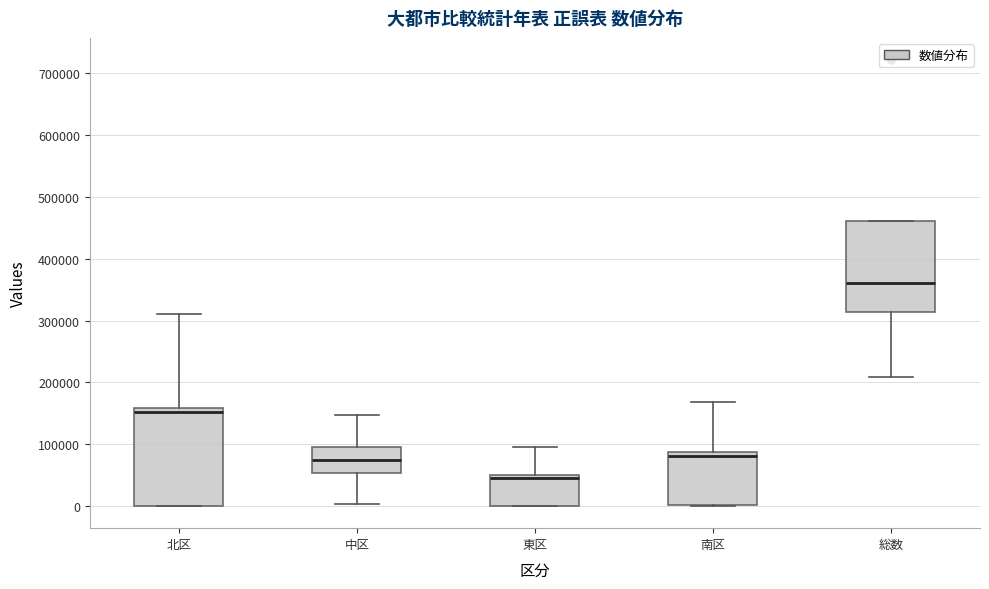

Reading left to right, transcribe this box plot: for each box, give where its median line is, the range the box spans, and where its two whiskers end, as read against the y-axis. The values are not printed on the chart, so give them approximately, as read against the axis.

北区: median 150000, box 0 to 160000, whiskers 0 to 310000
中区: median 70000, box 50000 to 100000, whiskers 0 to 150000
東区: median 40000, box 0 to 50000, whiskers 0 to 100000
南区: median 80000, box 0 to 90000, whiskers 0 to 170000
総数: median 360000, box 310000 to 460000, whiskers 210000 to 460000